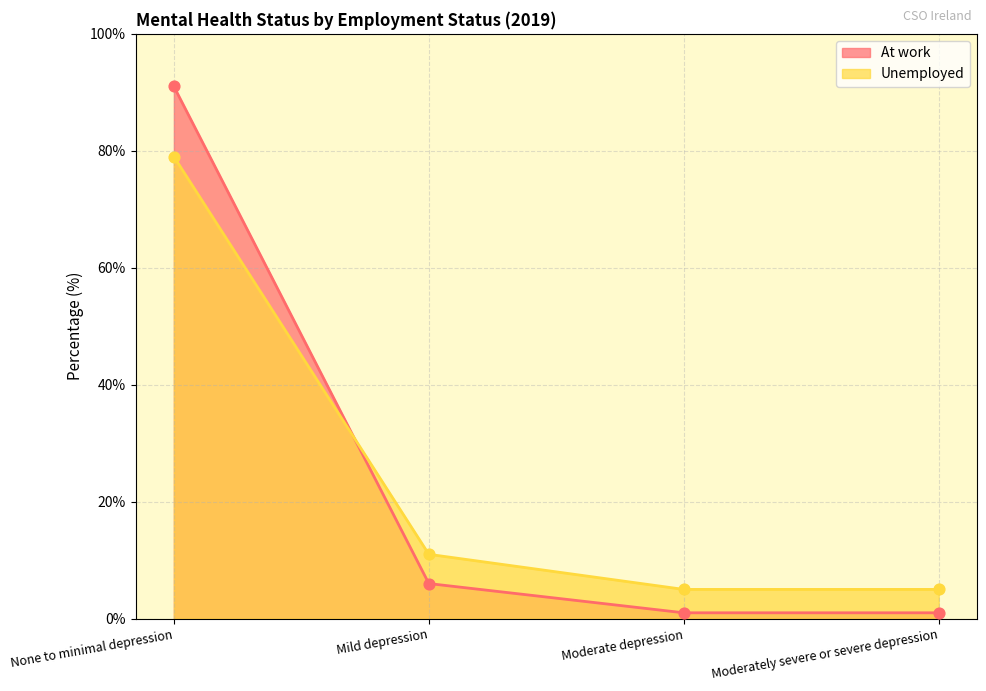

Which series has the largest total across all categories?

Unemployed